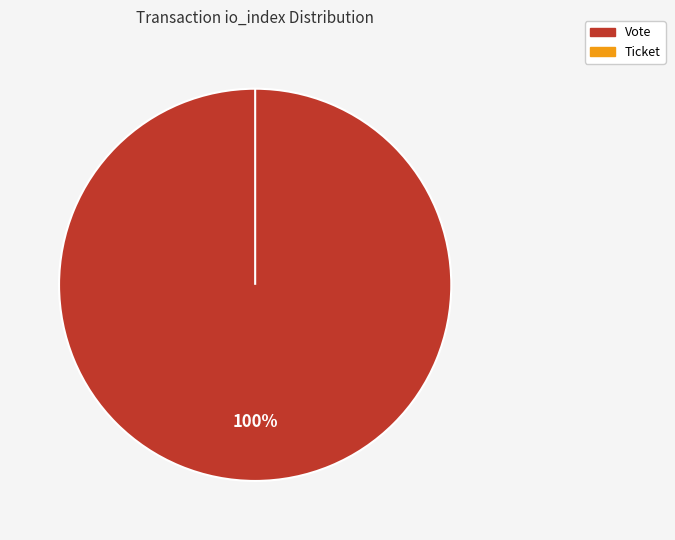

To the nearest percent, what is the average slice percentage?

50%